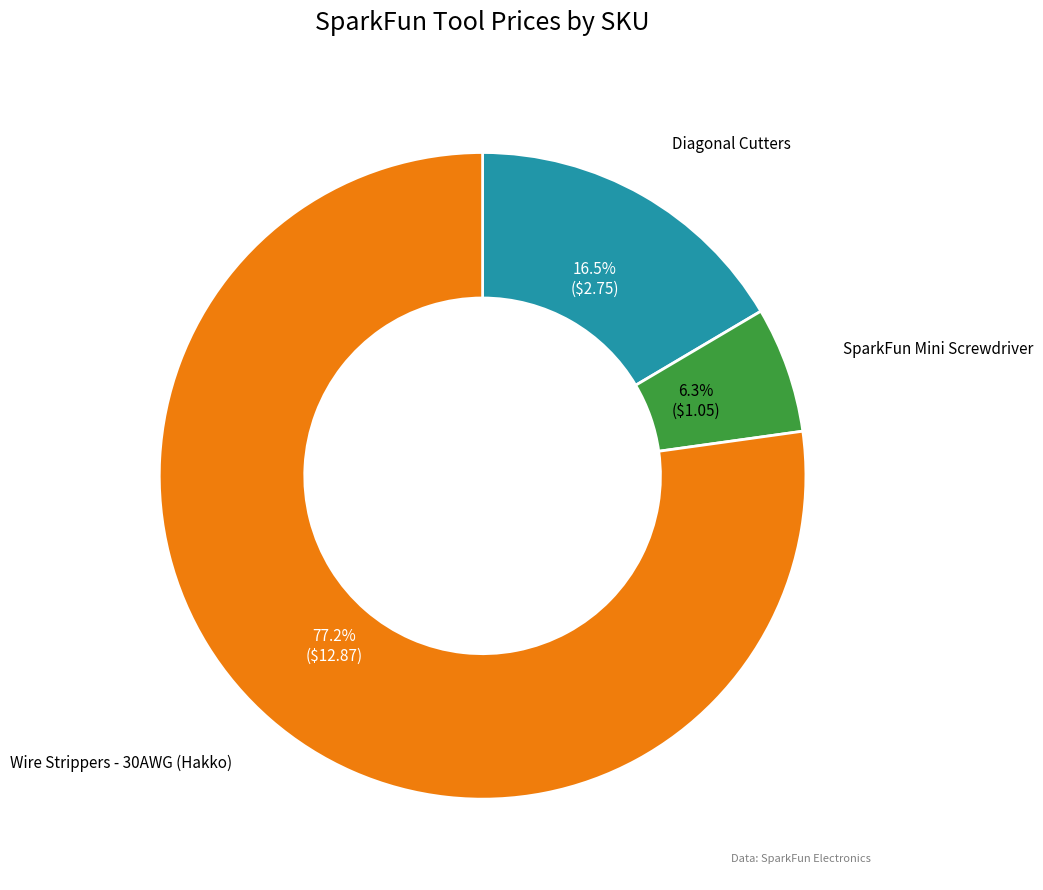

How many slices are in this pie chart?

3